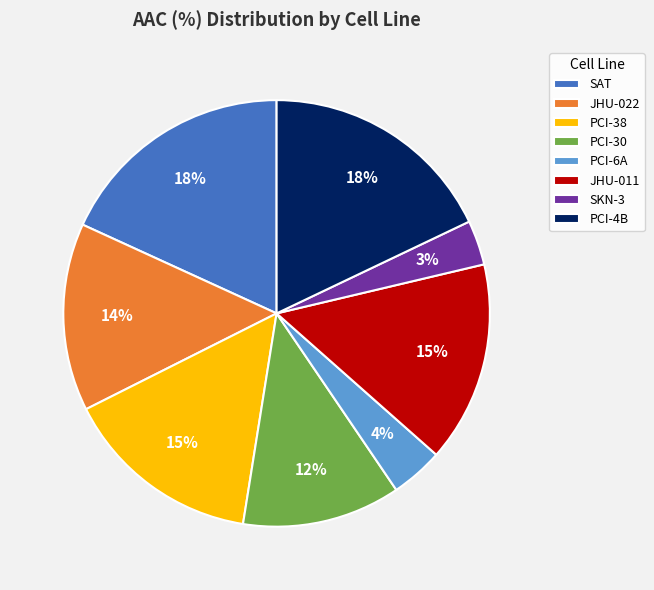

The PCI-4B slice represents 18% of the pie. True or false?

True